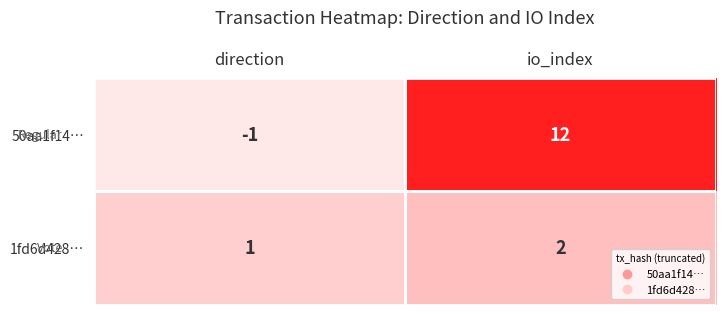

True or false: 50aa1f14… has a value of -1 at direction.

True